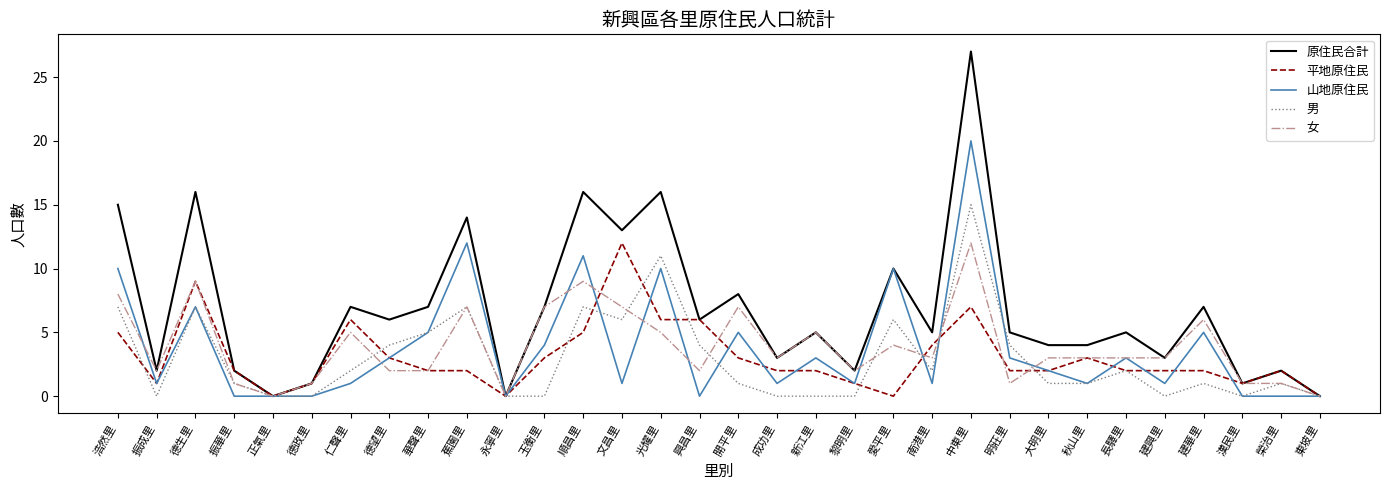

True or false: 平地原住民 has more than 2 interior local peaks.

True